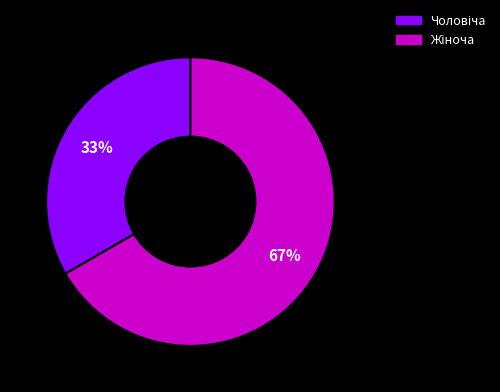

To the nearest percent, what is the average slice percentage?

50%